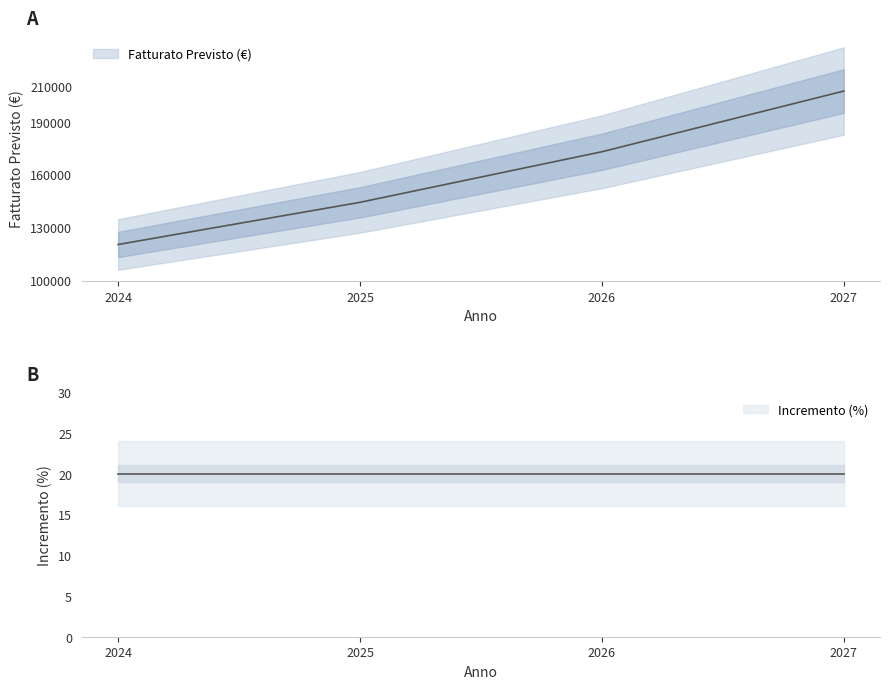

What is the value of the 2nd point from the left?

144000